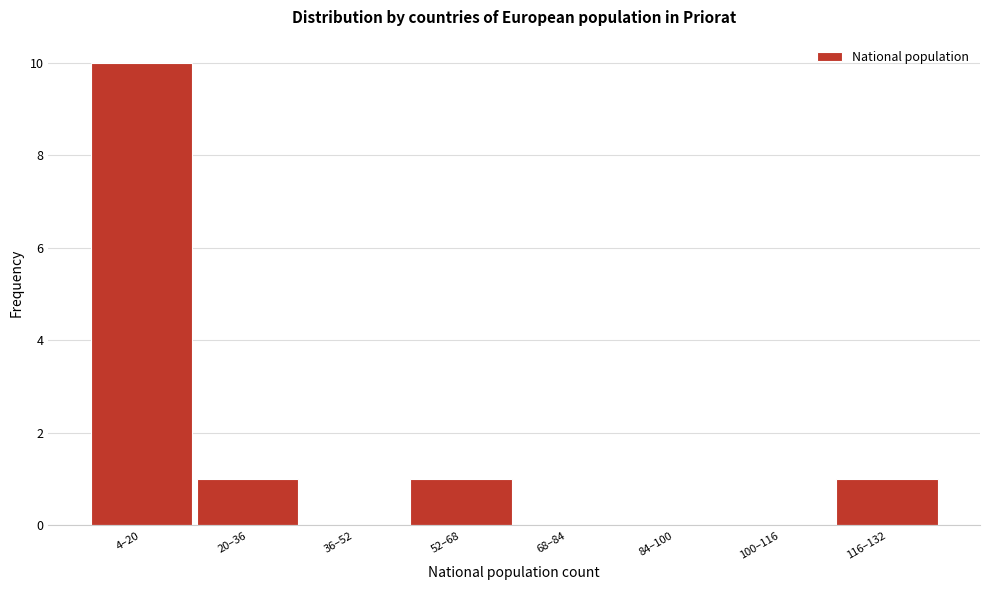

Reading left to right, list all the values displayed in this chart.

4–20=10	20–36=1	36–52=0	52–68=1	68–84=0	84–100=0	100–116=0	116–132=1